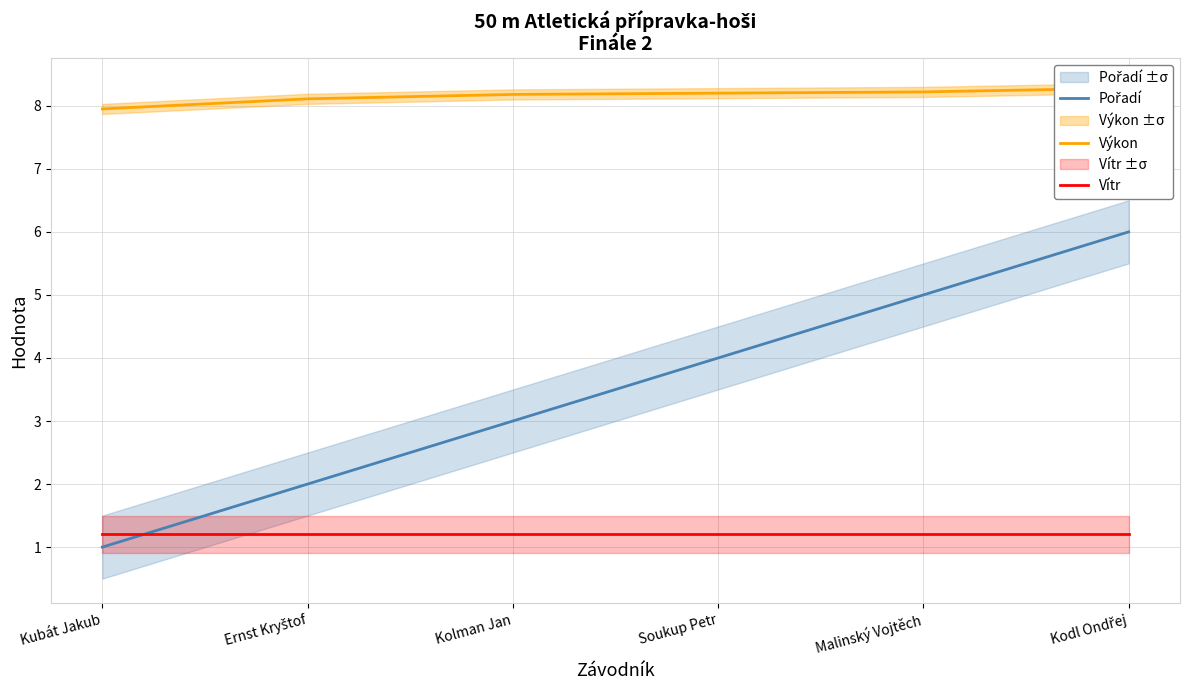

True or false: Výkon and Pořadí cross at least once.

False